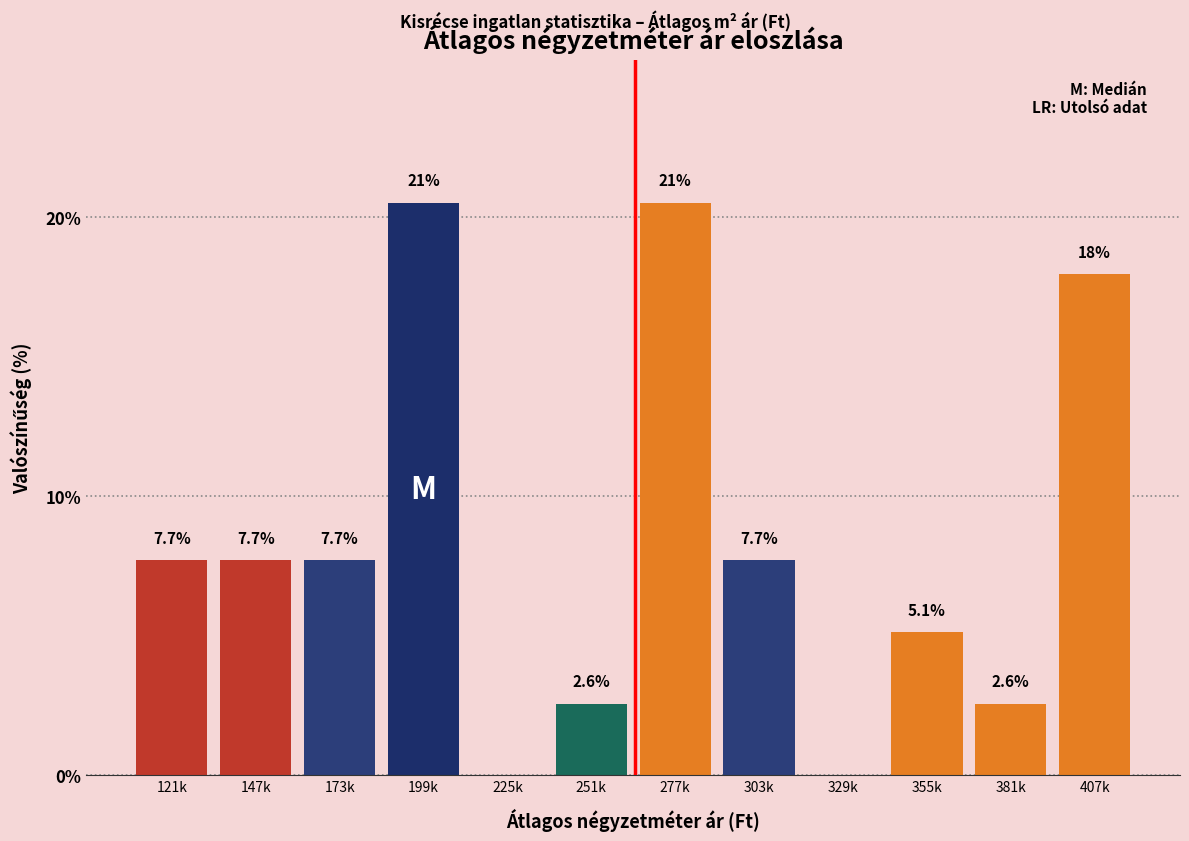

Reading right to left, what are all the values shown in this chart?

407k=17.9	381k=2.6	355k=5.1	329k=0.0	303k=7.7	277k=20.5	251k=2.6	225k=0.0	199k=20.5	173k=7.7	147k=7.7	121k=7.7